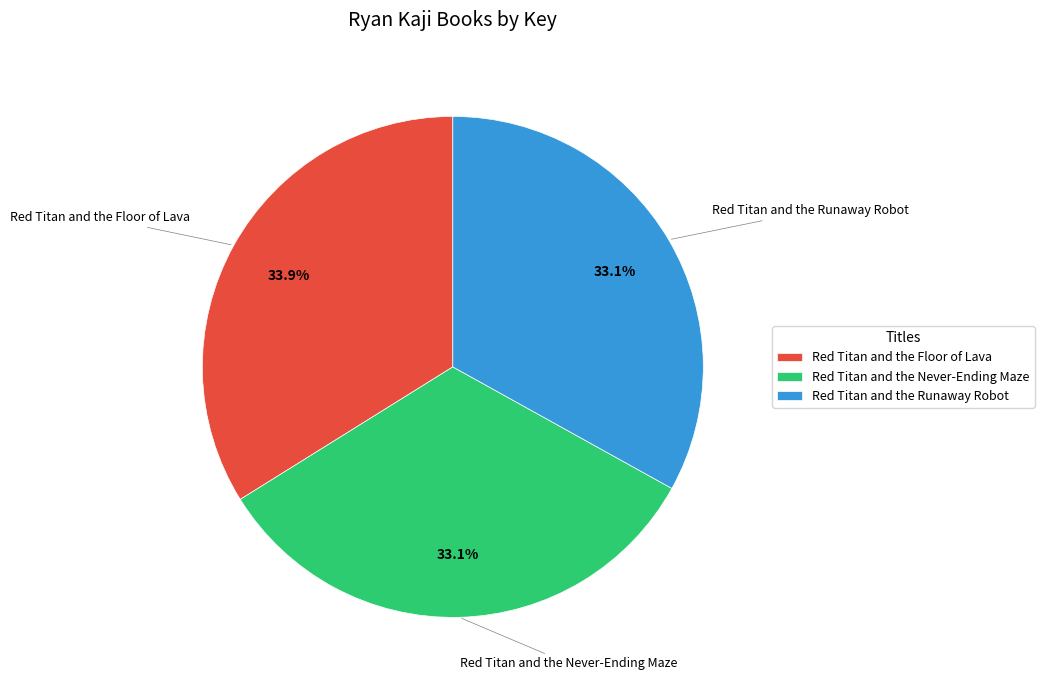

True or false: Red Titan and the Never-Ending Maze accounts for 33% of the total.

True